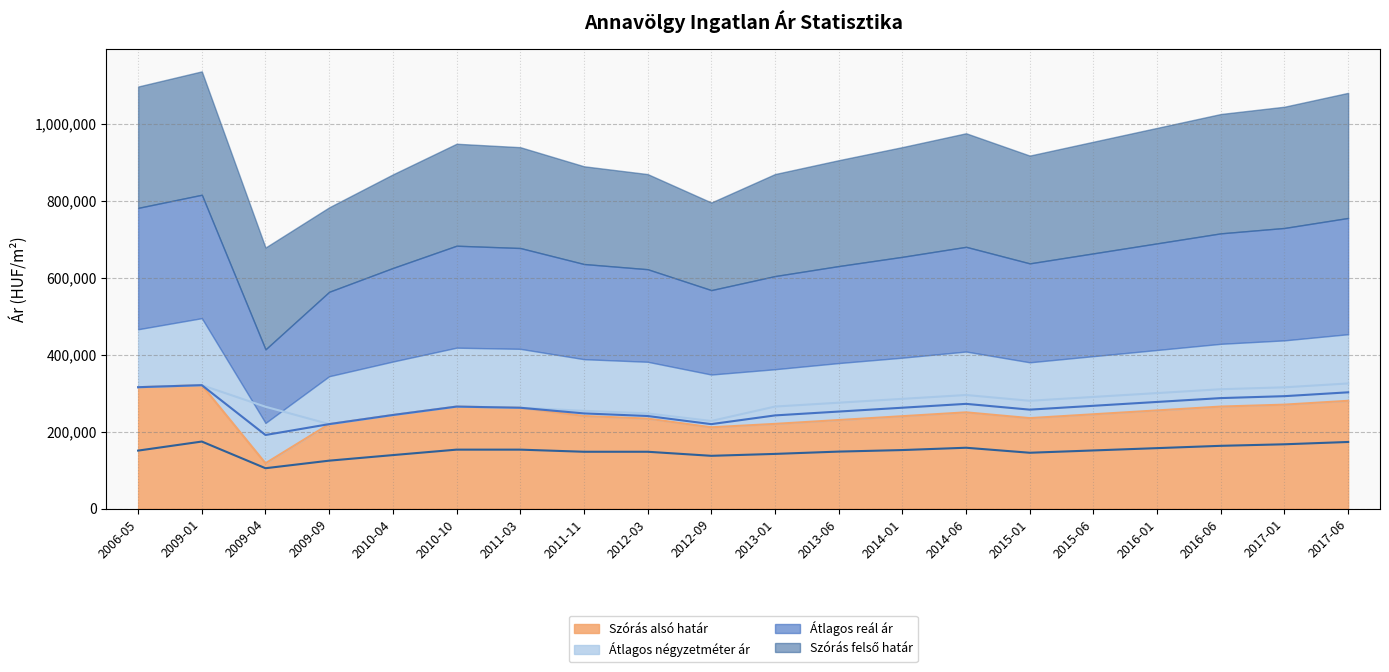

True or false: Szórás felső határ and Átlagos négyzetméter ár cross at least once.

False